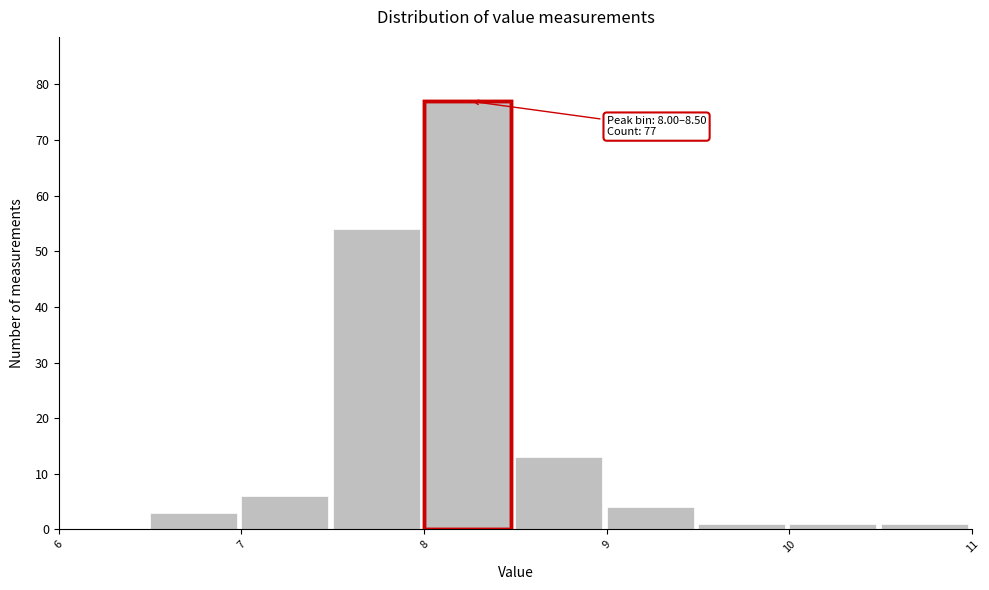

Over which range of the x-axis is the bar tallest?

8.0 to 8.5